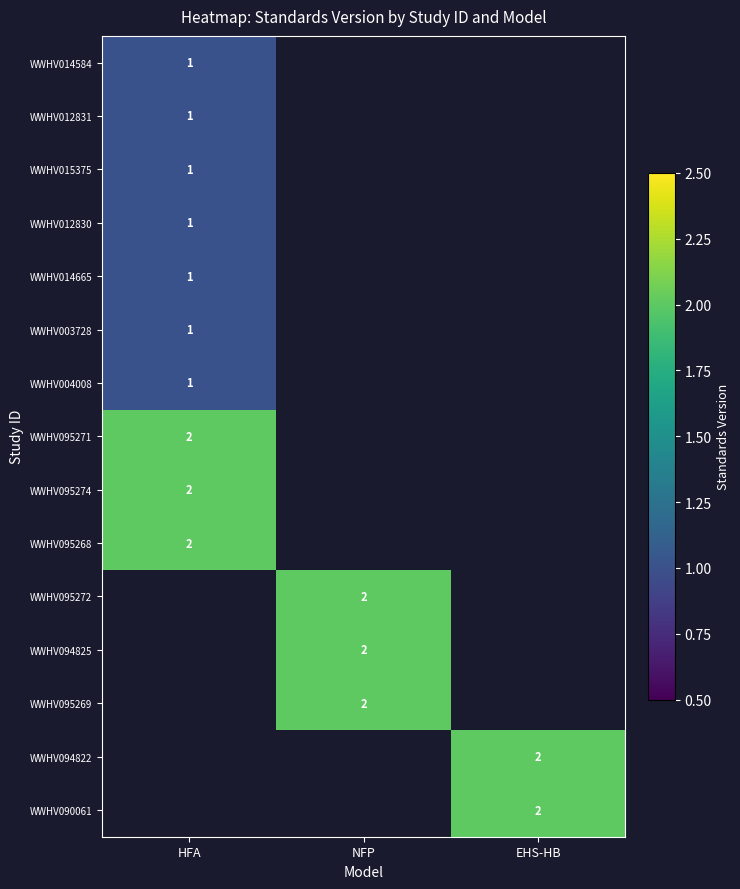

Is it true that WWHV090061 equals 2 at EHS-HB?

True